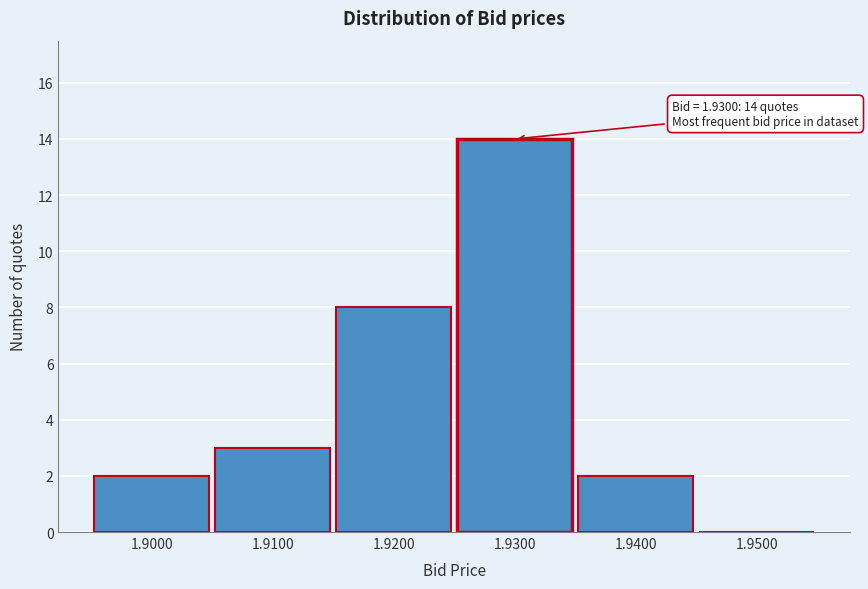

Over which range of the x-axis is the bar tallest?

1.925 to 1.935